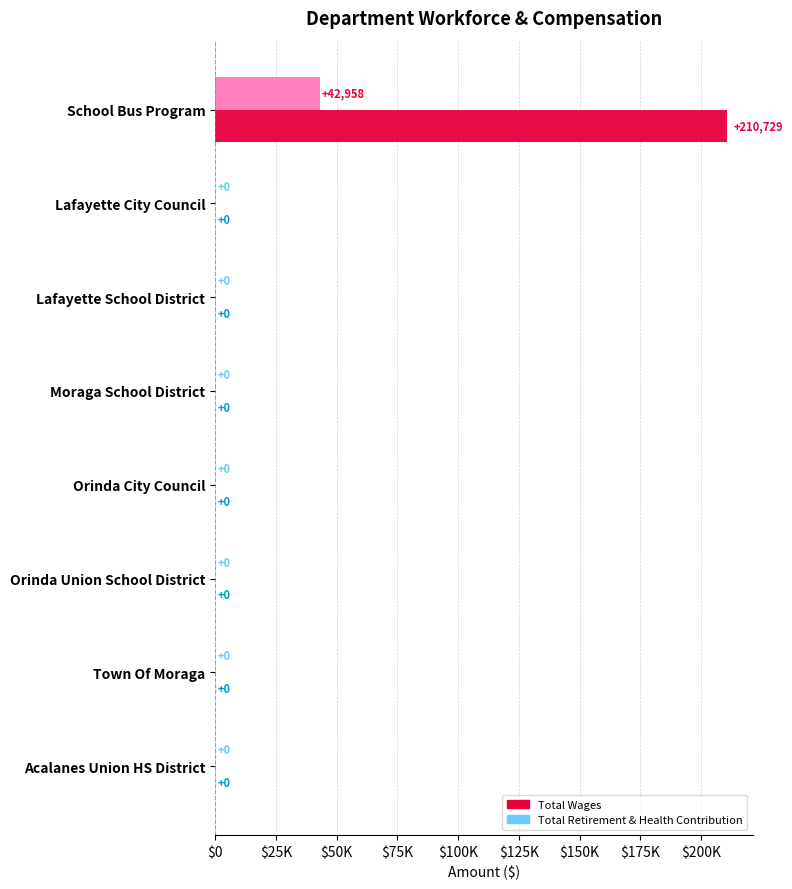

What are all the series names shown in the legend?

Total Wages, Total Retirement & Health Contribution